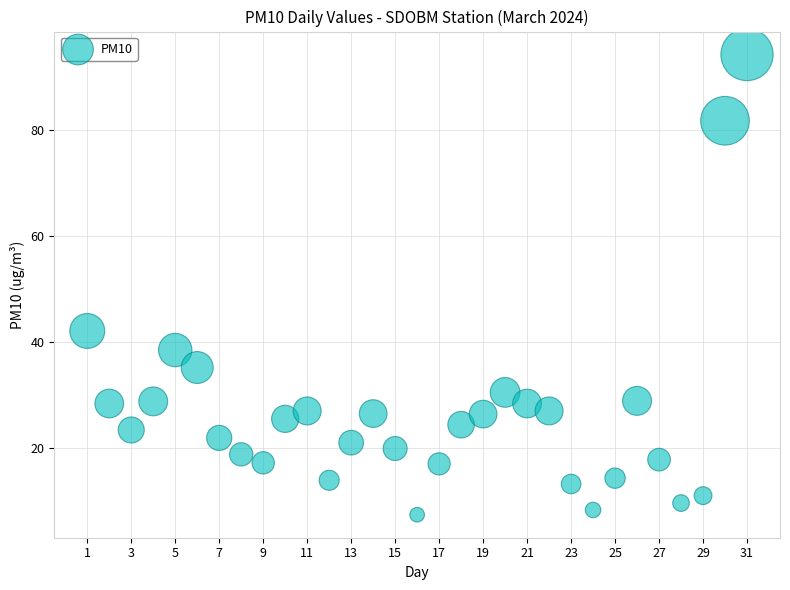

What Y value in the scatter plot is closest to 50?

42.1